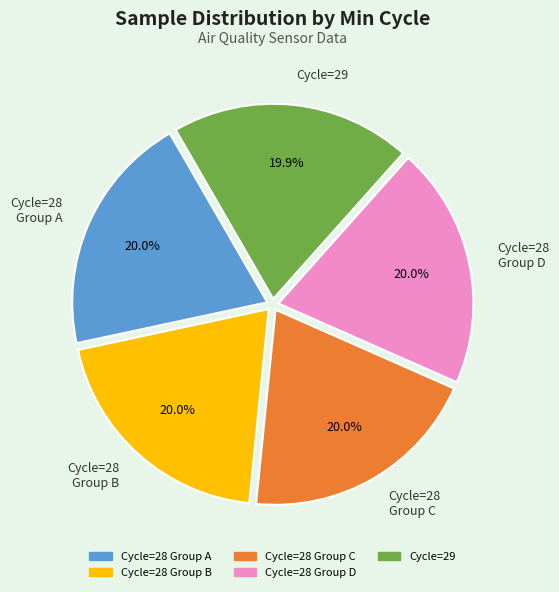

Is there any slice that represents more than half of the pie?

No